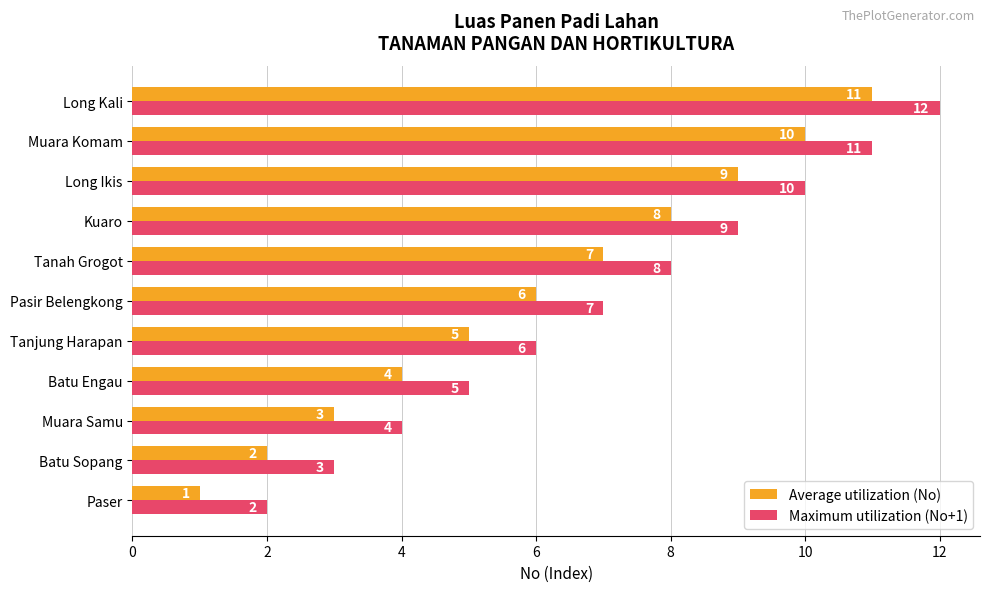

Is it true that Average utilization (No) equals 4 at Long Kali?

False